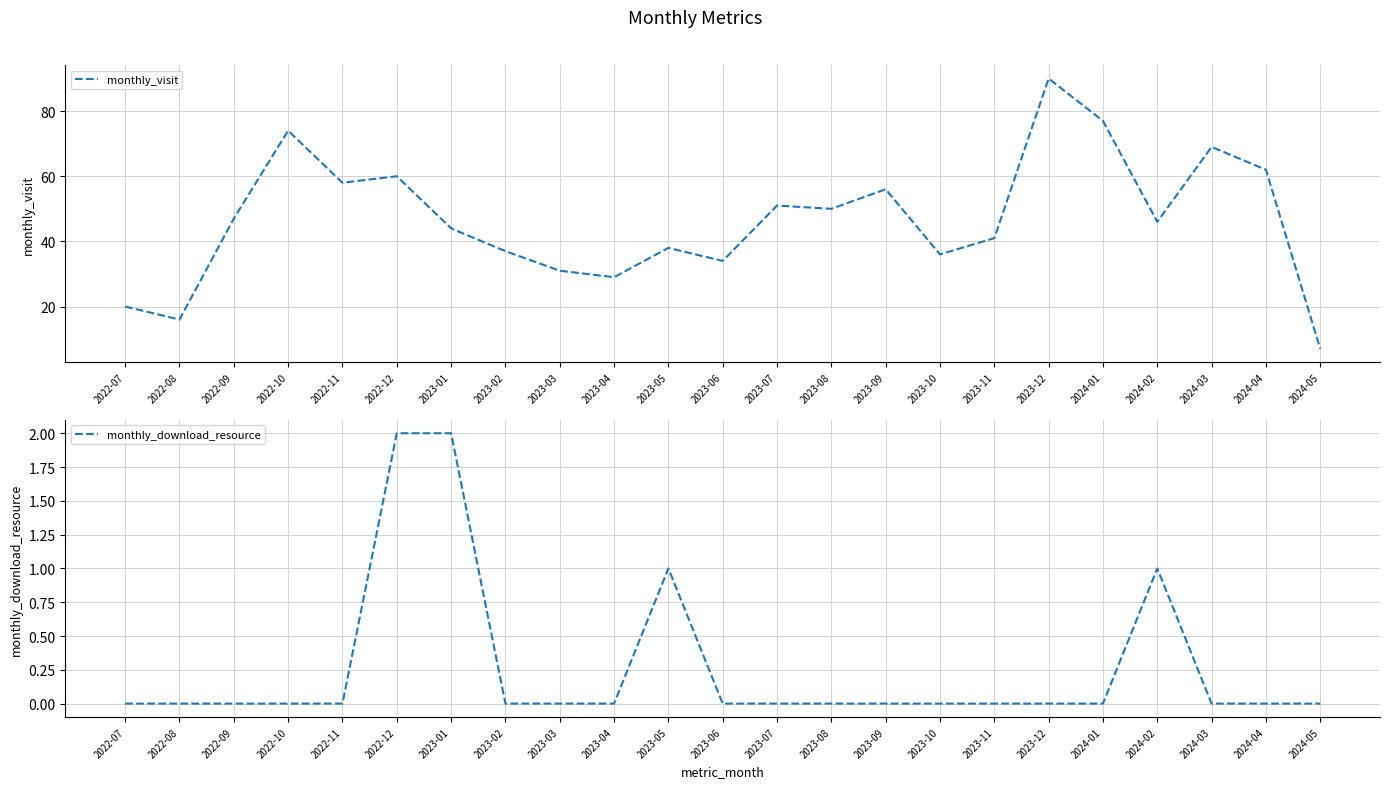

How many values in monthly_download_resource are above zero?

4